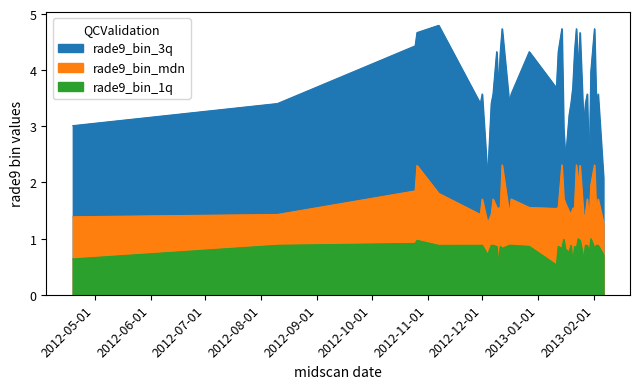

Which category has the highest value across all series?

2012-11-07